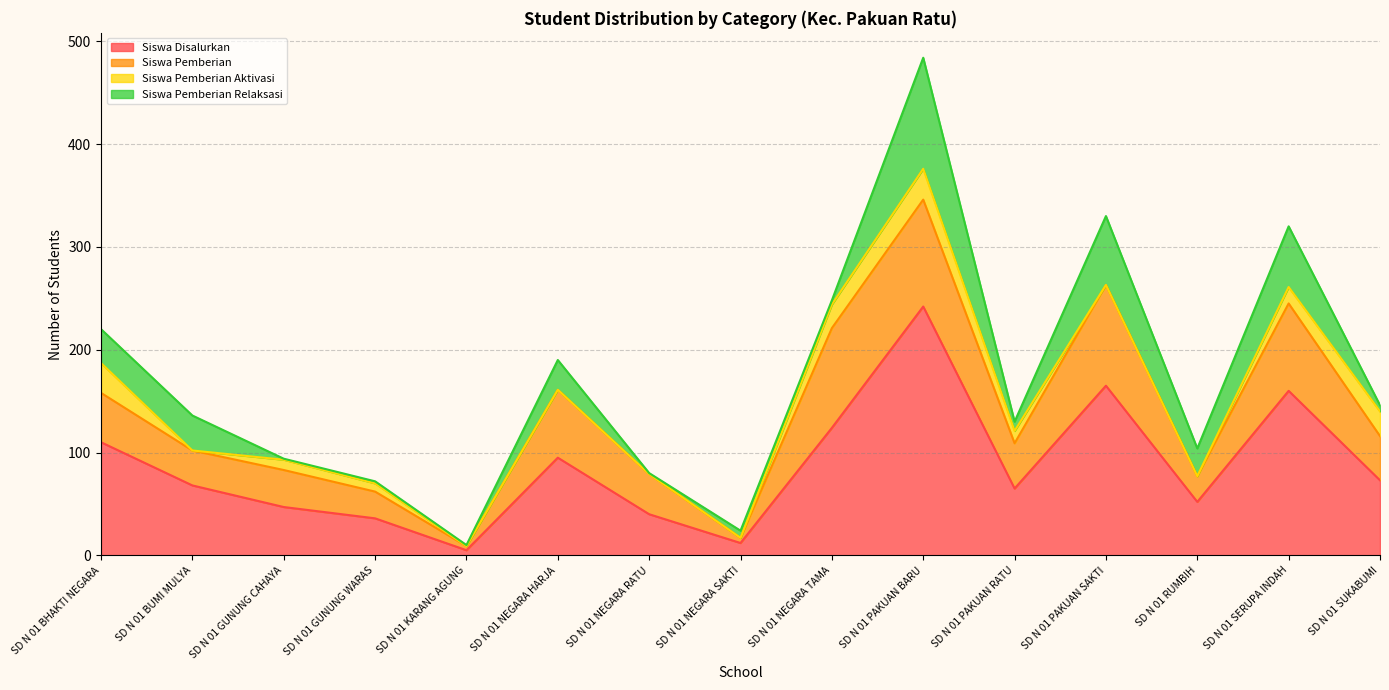

Reading right to left, extract all data points from this chart.

Siswa Disalurkan: SD N 01 SUKABUMI=73	SD N 01 SERUPA INDAH=160	SD N 01 RUMBIH=52	SD N 01 PAKUAN SAKTI=165	SD N 01 PAKUAN RATU=65	SD N 01 PAKUAN BARU=242	SD N 01 NEGARA TAMA=124	SD N 01 NEGARA SAKTI=12	SD N 01 NEGARA RATU=40	SD N 01 NEGARA HARJA=95	SD N 01 KARANG AGUNG=5	SD N 01 GUNUNG WARAS=36	SD N 01 GUNUNG CAHAYA=47	SD N 01 BUMI MULYA=68	SD N 01 BHAKTI NEGARA=110
Siswa Pemberian: SD N 01 SUKABUMI=43	SD N 01 SERUPA INDAH=85	SD N 01 RUMBIH=25	SD N 01 PAKUAN SAKTI=98	SD N 01 PAKUAN RATU=44	SD N 01 PAKUAN BARU=104	SD N 01 NEGARA TAMA=97	SD N 01 NEGARA SAKTI=5	SD N 01 NEGARA RATU=39	SD N 01 NEGARA HARJA=66	SD N 01 KARANG AGUNG=4	SD N 01 GUNUNG WARAS=26	SD N 01 GUNUNG CAHAYA=36	SD N 01 BUMI MULYA=34	SD N 01 BHAKTI NEGARA=48
Siswa Pemberian Aktivasi: SD N 01 SUKABUMI=24	SD N 01 SERUPA INDAH=16	SD N 01 RUMBIH=0	SD N 01 PAKUAN SAKTI=0	SD N 01 PAKUAN RATU=12	SD N 01 PAKUAN BARU=30	SD N 01 NEGARA TAMA=23	SD N 01 NEGARA SAKTI=0	SD N 01 NEGARA RATU=0	SD N 01 NEGARA HARJA=0	SD N 01 KARANG AGUNG=0	SD N 01 GUNUNG WARAS=8	SD N 01 GUNUNG CAHAYA=10	SD N 01 BUMI MULYA=0	SD N 01 BHAKTI NEGARA=29
Siswa Pemberian Relaksasi: SD N 01 SUKABUMI=6	SD N 01 SERUPA INDAH=59	SD N 01 RUMBIH=27	SD N 01 PAKUAN SAKTI=67	SD N 01 PAKUAN RATU=9	SD N 01 PAKUAN BARU=108	SD N 01 NEGARA TAMA=4	SD N 01 NEGARA SAKTI=7	SD N 01 NEGARA RATU=1	SD N 01 NEGARA HARJA=29	SD N 01 KARANG AGUNG=1	SD N 01 GUNUNG WARAS=2	SD N 01 GUNUNG CAHAYA=1	SD N 01 BUMI MULYA=34	SD N 01 BHAKTI NEGARA=33